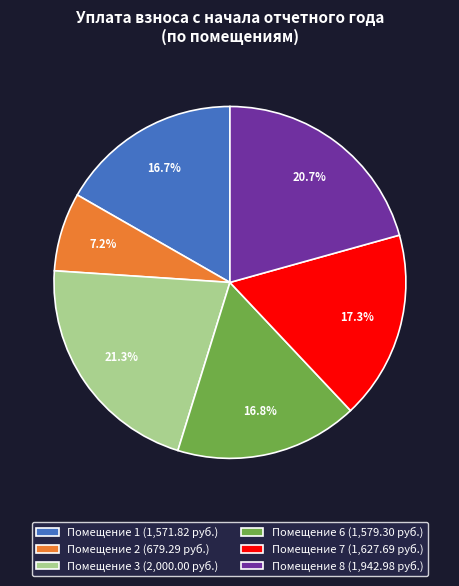

Does Помещение 6 (1,579.30 руб.) represent more than half of the total?

No